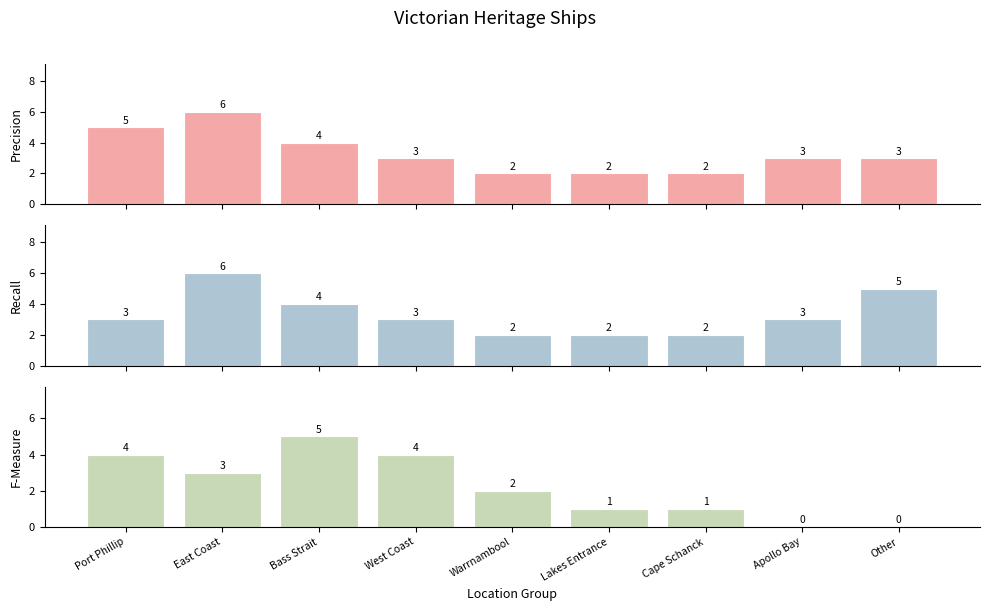

Which category has the lowest value in the Precision series?

Warrnambool